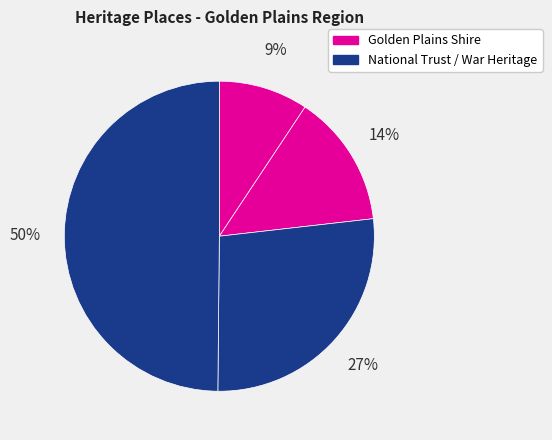

How many segments does this pie chart have?

4